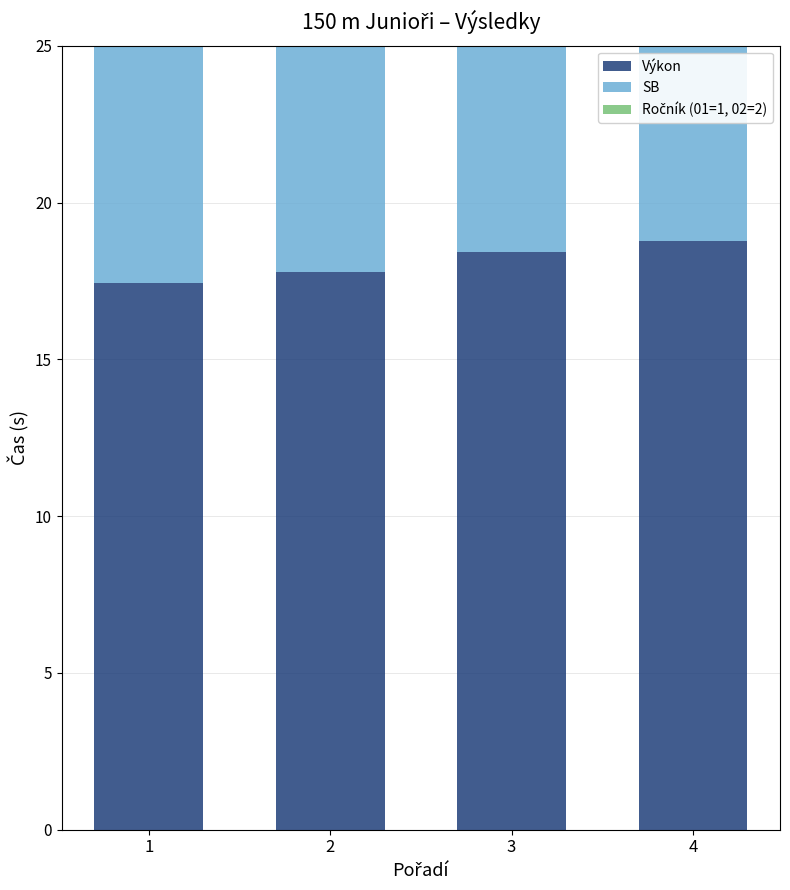

What is the average value of the Ročník (01=1, 02=2) series?

1.8